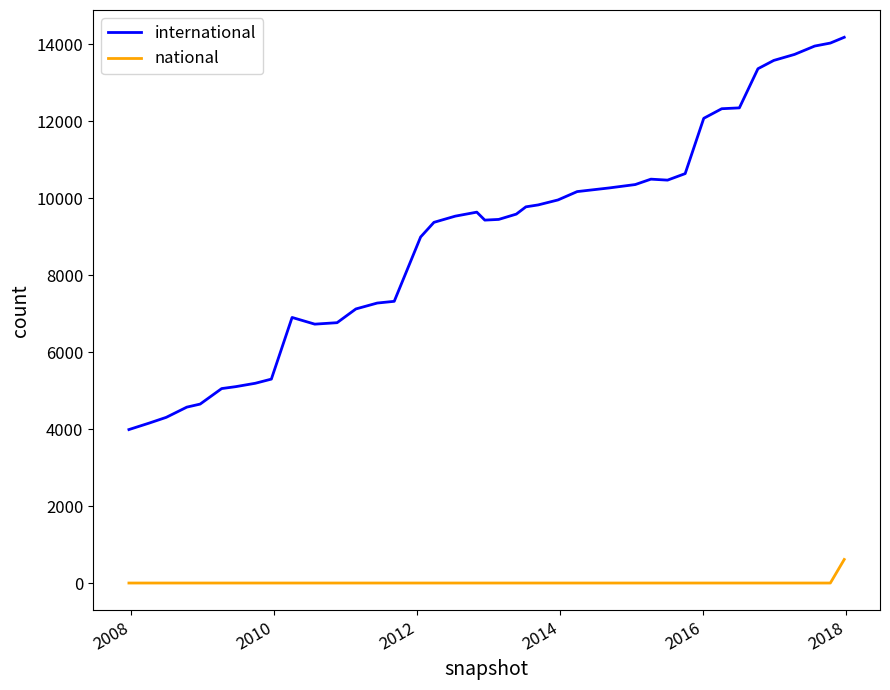

What is the difference between the maximum and minimum values in the international series?

10192